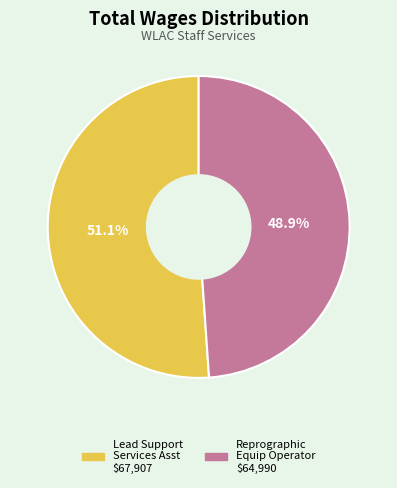

Does any single category account for the majority?

Yes